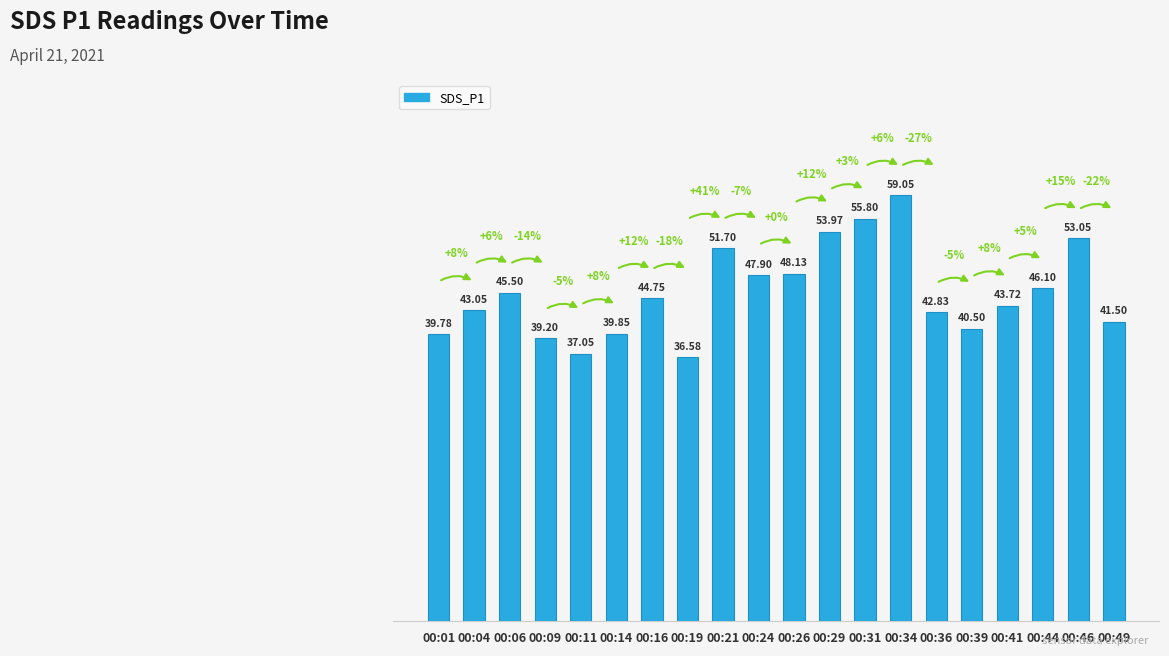

How many bars are there in total?

20